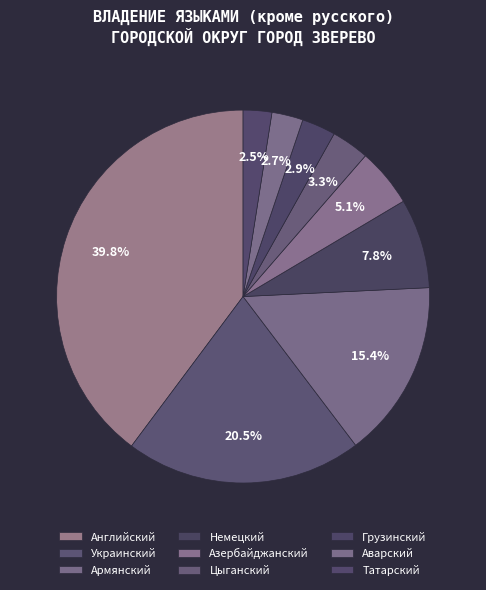

Is it true that Армянский is 15% of the pie?

True